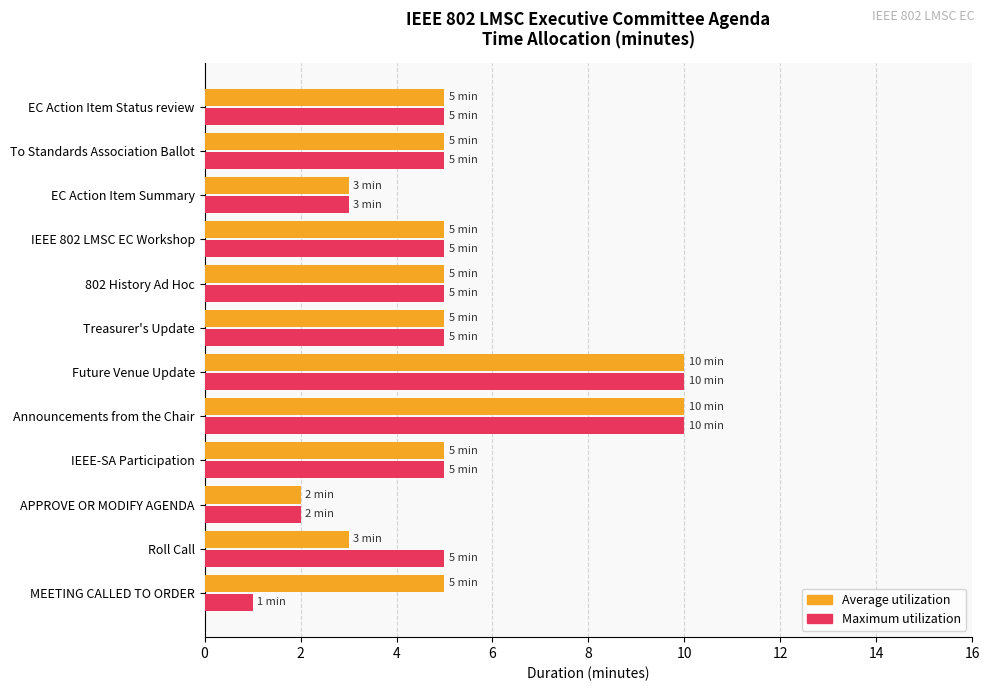

What is the total value across all series at 802 History Ad Hoc?

10